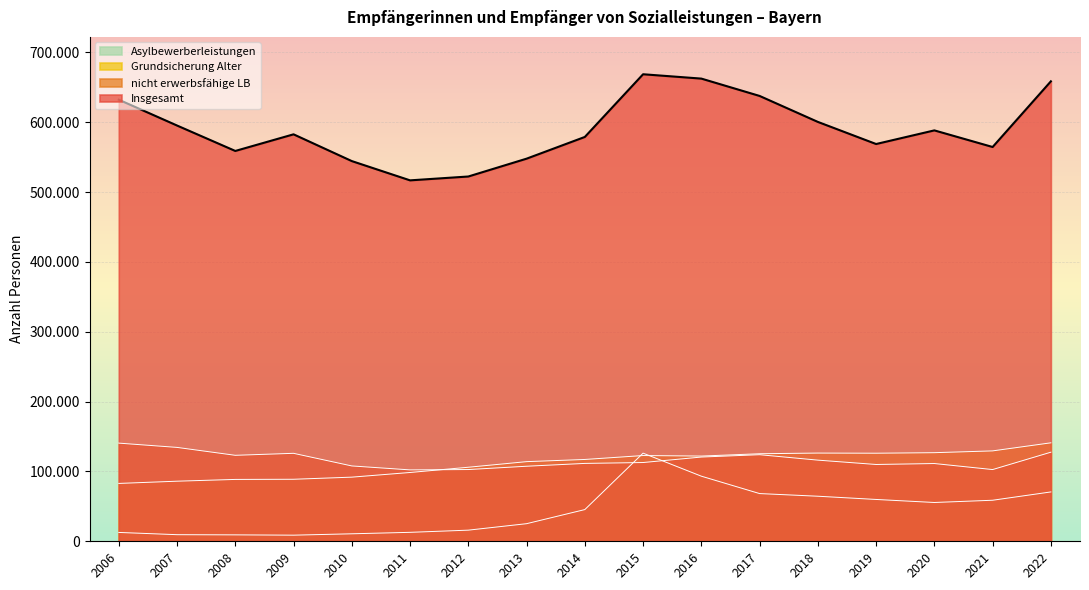

Reading left to right, extract all data points from this chart.

Insgesamt: 2006=632194	2007=595232	2008=558830	2009=582632	2010=544316	2011=516730	2012=522249	2013=547772	2014=578878	2015=668639	2016=662409	2017=637584	2018=600409	2019=568749	2020=588272	2021=564484	2022=658509
nicht erwerbsfähige LB: 2006=140541	2007=134414	2008=123101	2009=125941	2010=107879	2011=102217	2012=102714	2013=107446	2014=111492	2015=112754	2016=120596	2017=123958	2018=116187	2019=109956	2020=111314	2021=102686	2022=127545
Grundsicherung Alter: 2006=82833	2007=86036	2008=88570	2009=88793	2010=91828	2011=98504	2012=106008	2013=114014	2014=117148	2015=122766	2016=122019	2017=125337	2018=126298	2019=126096	2020=126855	2021=129420	2022=140975
Asylbewerberleistungen: 2006=12677	2007=9458	2008=9200	2009=8762	2010=10724	2011=12820	2012=15939	2013=25199	2014=45396	2015=126185	2016=93215	2017=68308	2018=64514	2019=59889	2020=55555	2021=58760	2022=70660